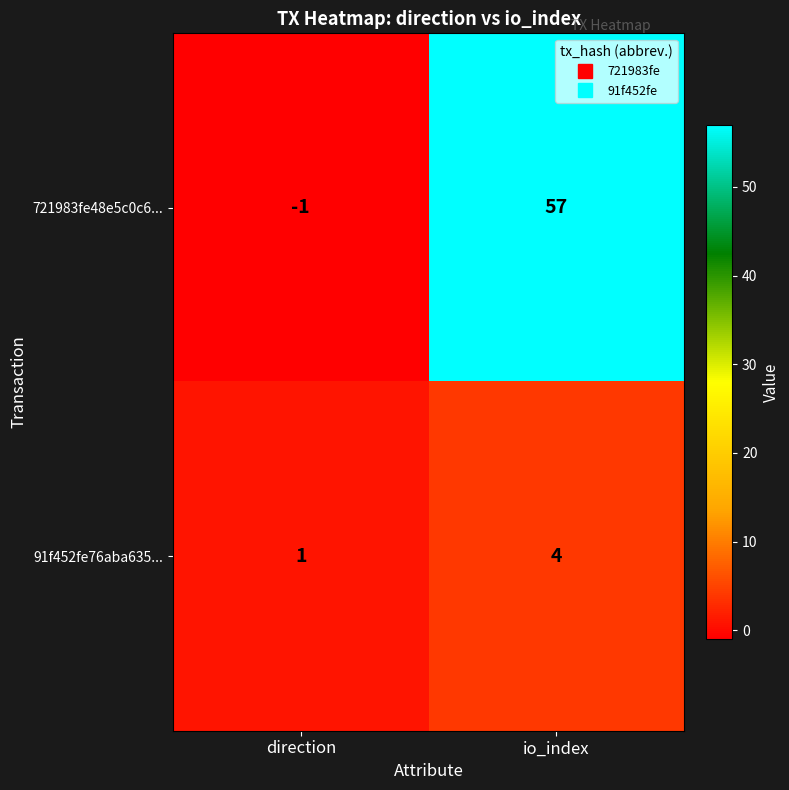

What is the greatest value displayed?

57